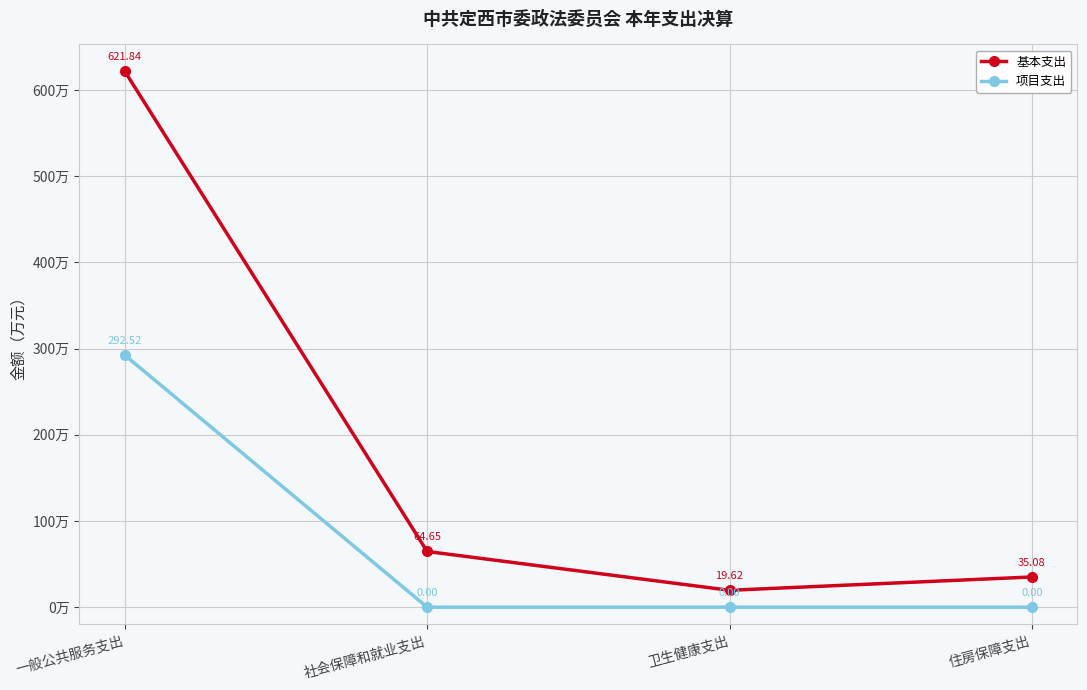

What is the label of the 4th point from the right?

一般公共服务支出